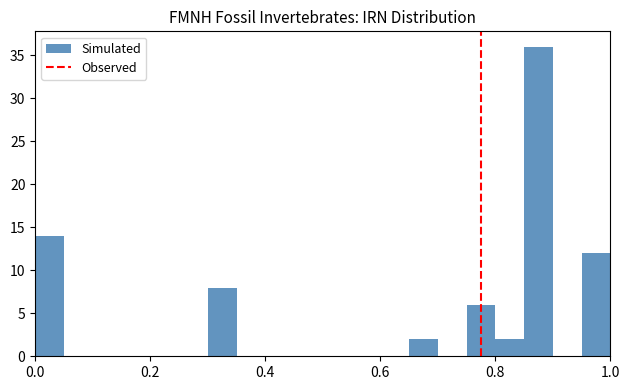

Around what value on the x-axis is the tallest bar? Give the approximate position of its centre, as read against the axis.

0.88